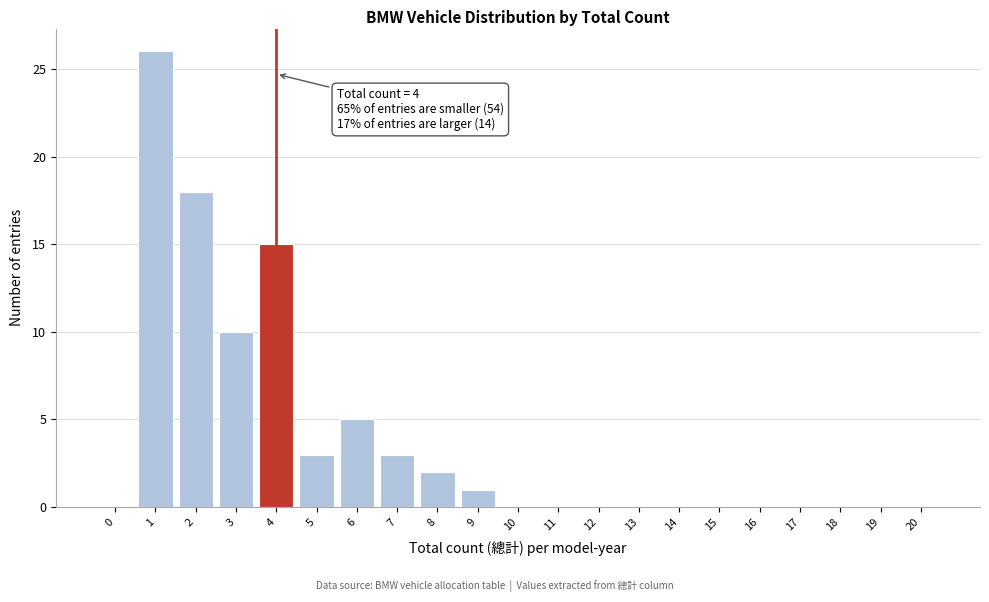

Reading left to right, what are all the values shown in this chart?

0=0	1=26	2=18	3=10	4=15	5=3	6=5	7=3	8=2	9=1	10=0	11=0	12=0	13=0	14=0	15=0	16=0	17=0	18=0	19=0	20=0